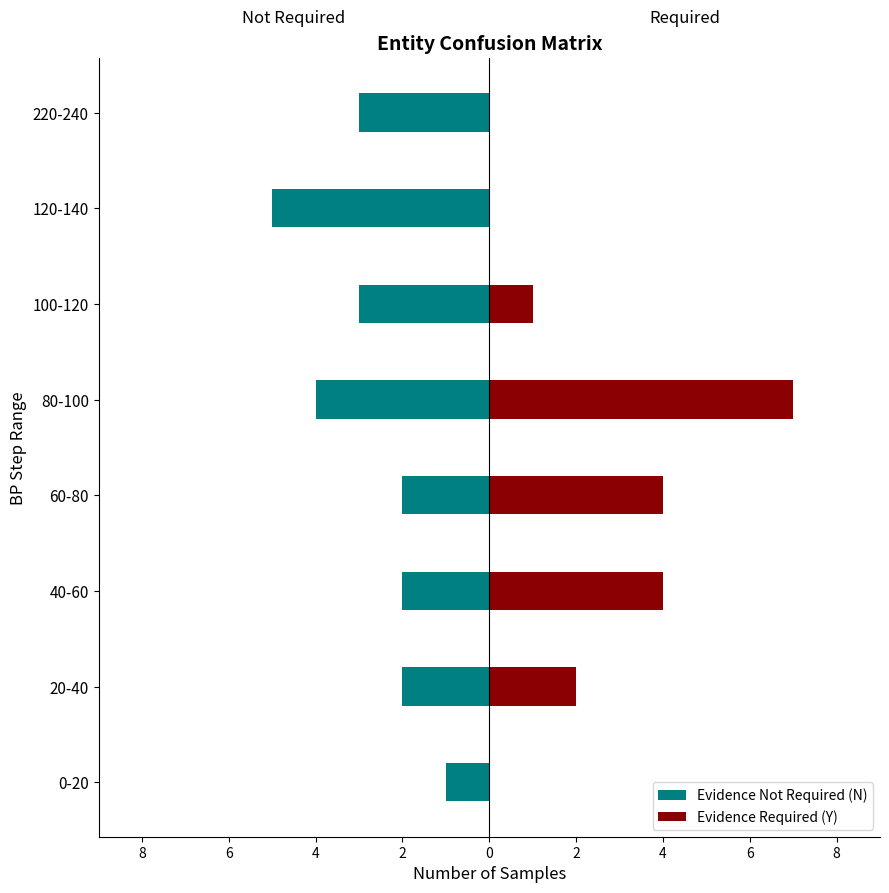

What is the minimum value for Evidence Not Required (N)?

-5